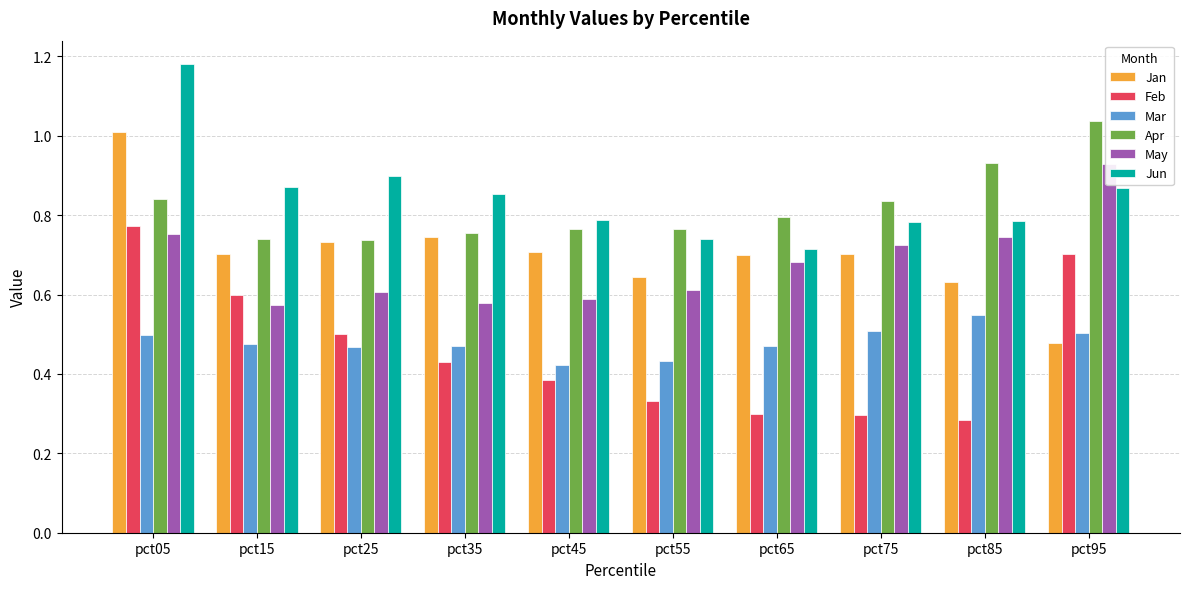

What is the maximum value for Mar?

0.5